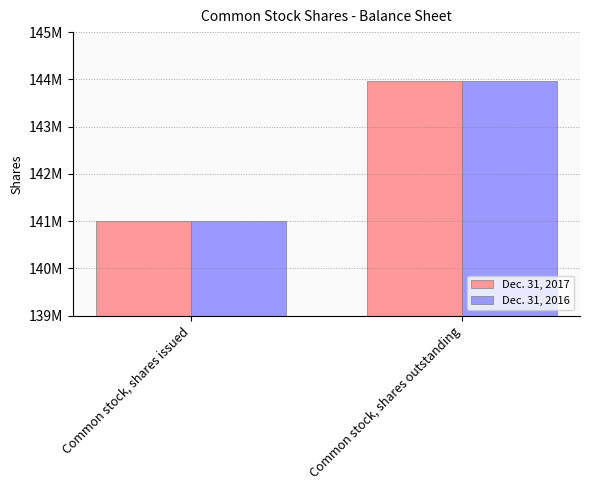

Count the Dec. 31, 2016 values in the range 140993985 to 143958036.

2